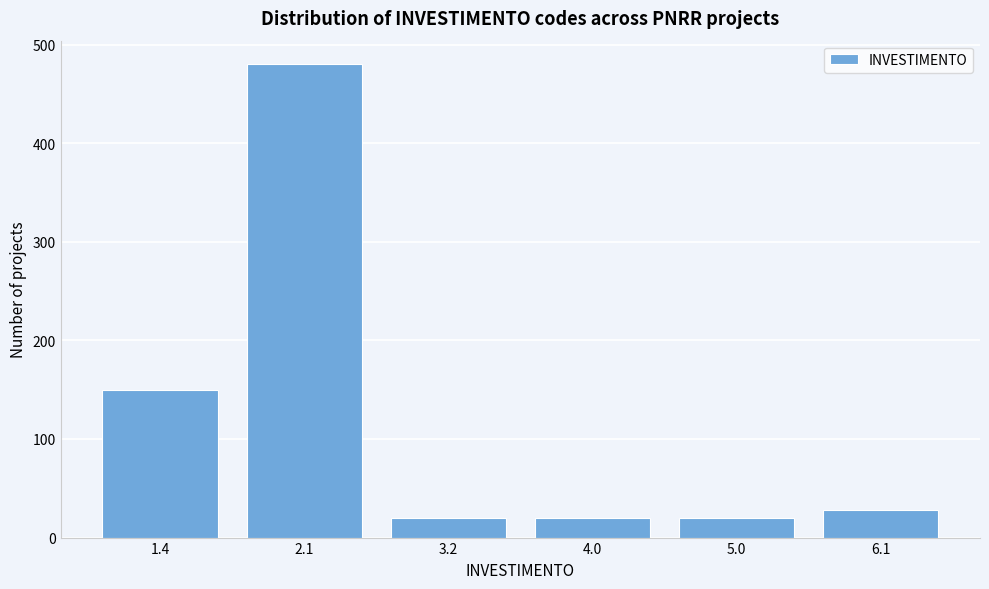

Reading right to left, extract all data points from this chart.

6.1=28	5.0=20	4.0=20	3.2=20	2.1=480	1.4=150